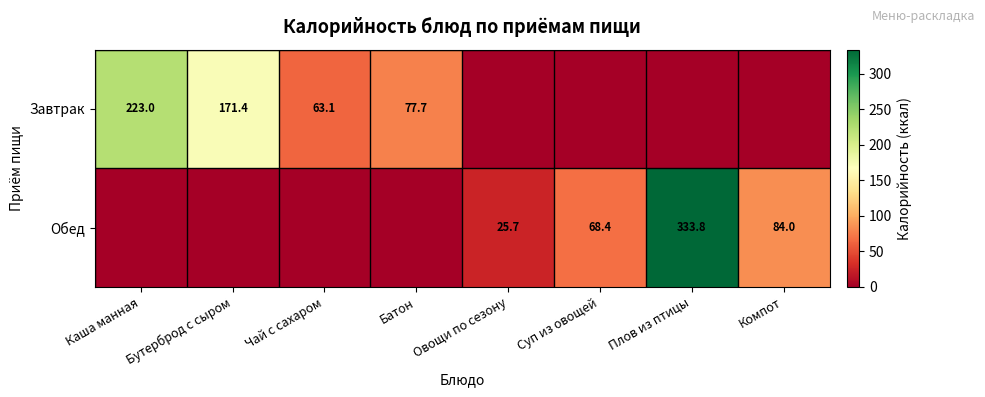

The Обед series shows 44.4 at Овощи по сезону. True or false?

False